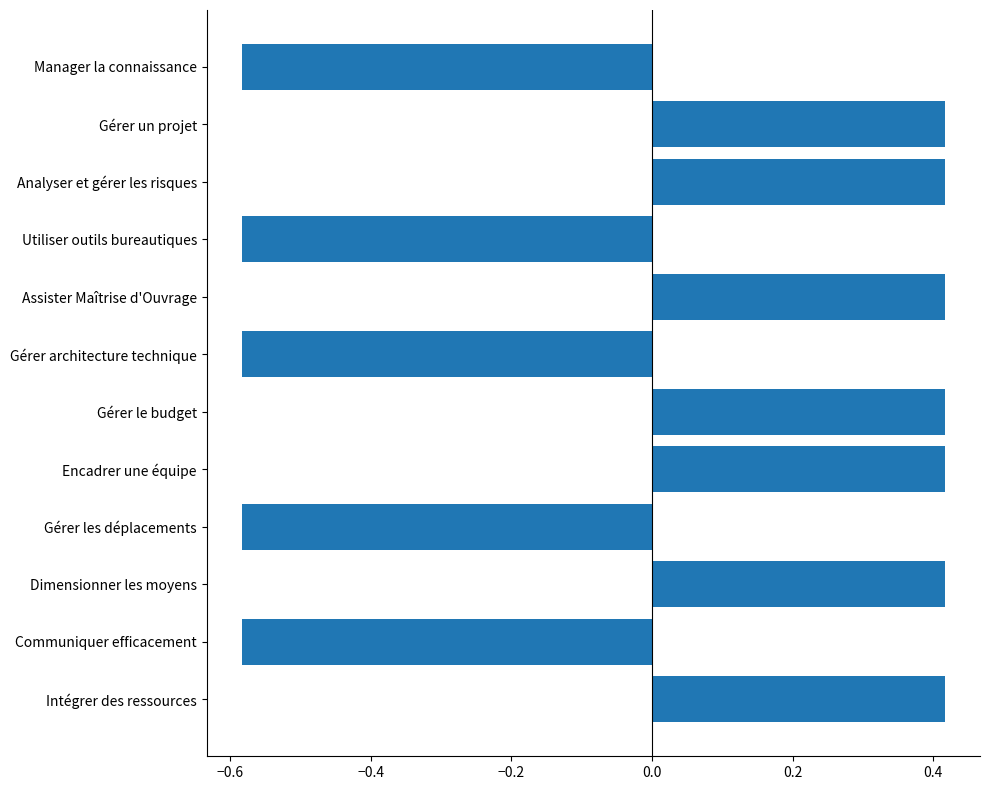

Count the number of values greater than 0.

7